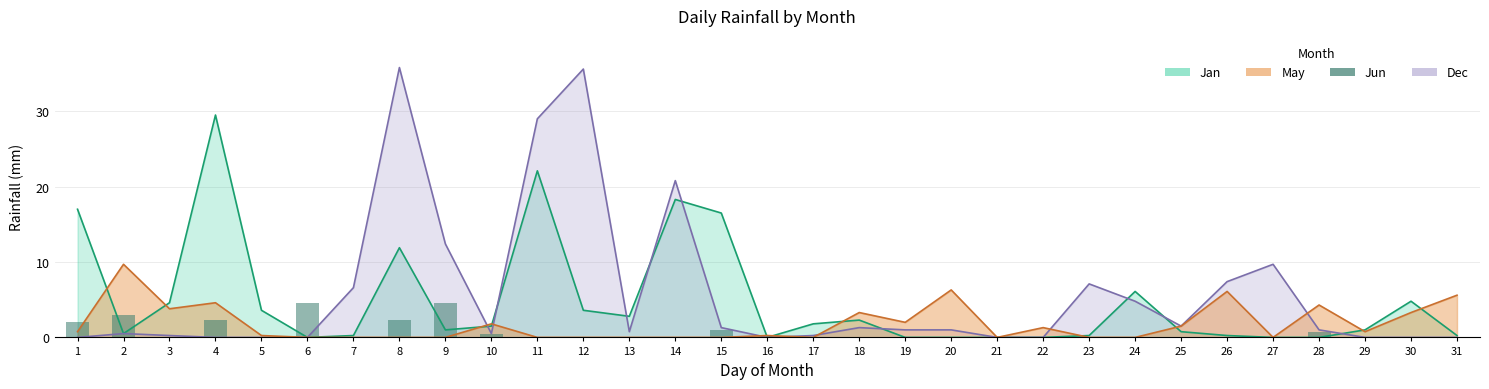

How many categories are shown in the chart?

31